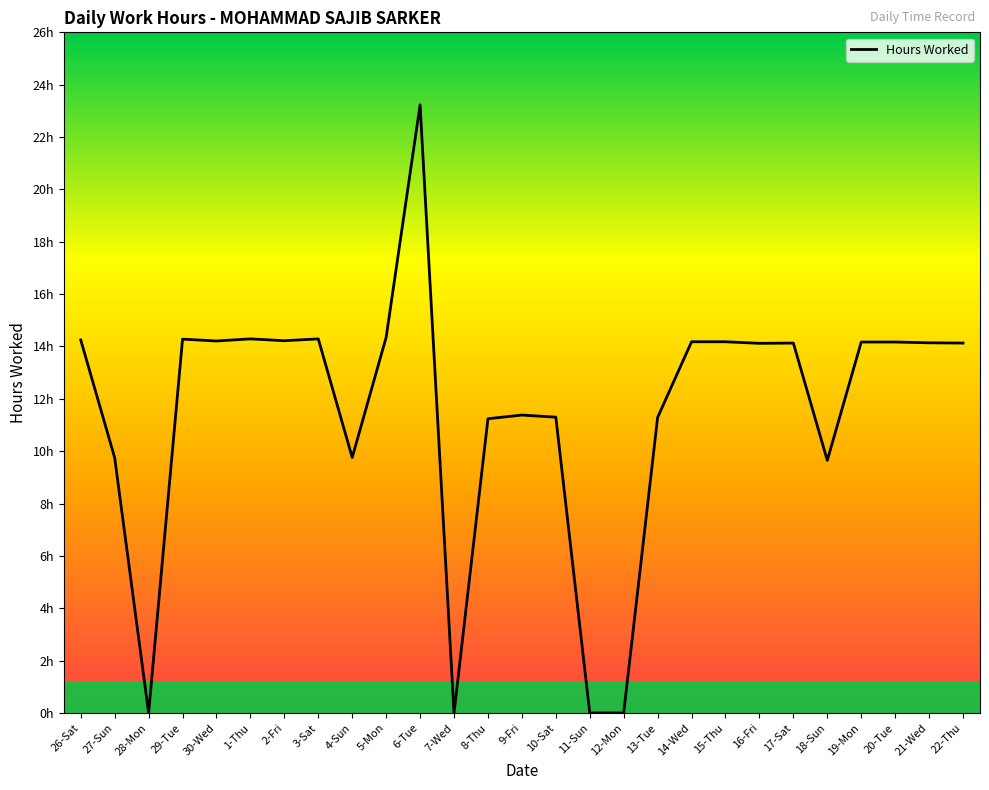

Does the chart have visible grid lines?

No